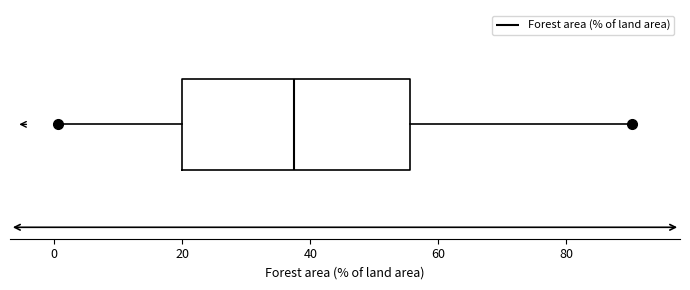

Where does the median line of the box sit on the x-axis? The values are not printed on the chart, so give them approximately, as read against the axis.

38